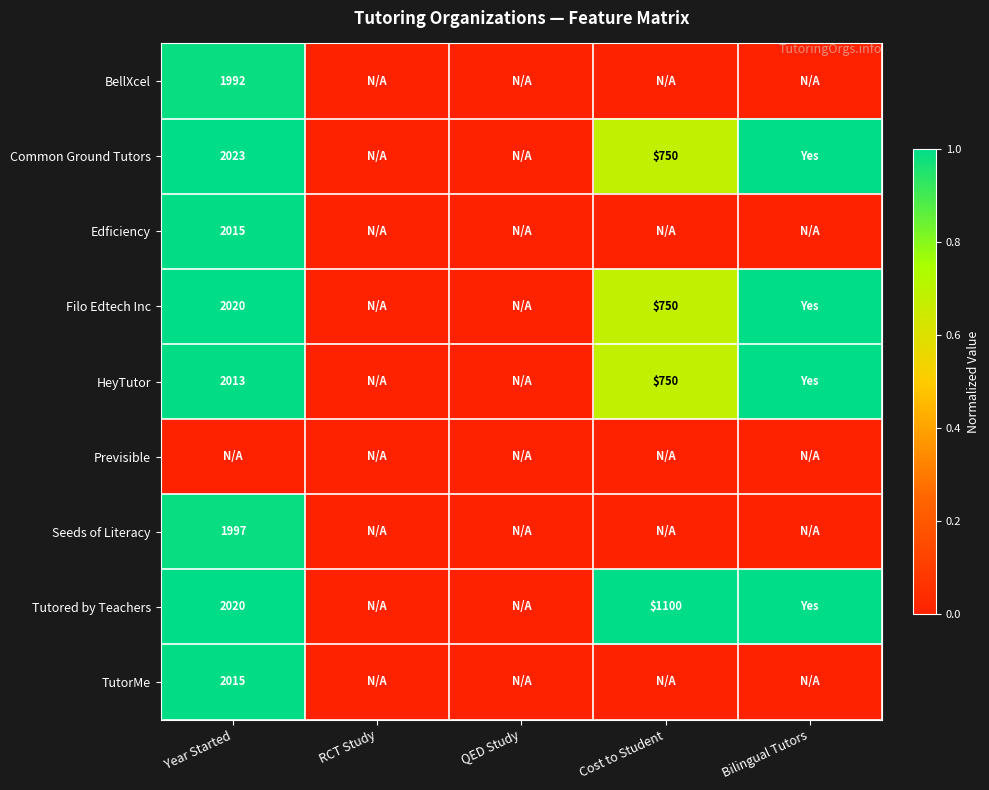

The TutorMe series shows 3520 at Year Started. True or false?

False